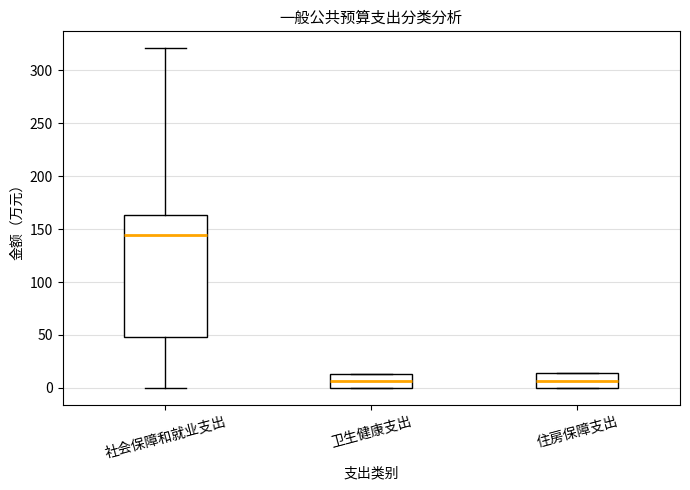

Where is the upper edge of the box for 卫生健康支出 on the y-axis? The values are not printed on the chart, so give them approximately, as read against the axis.

15